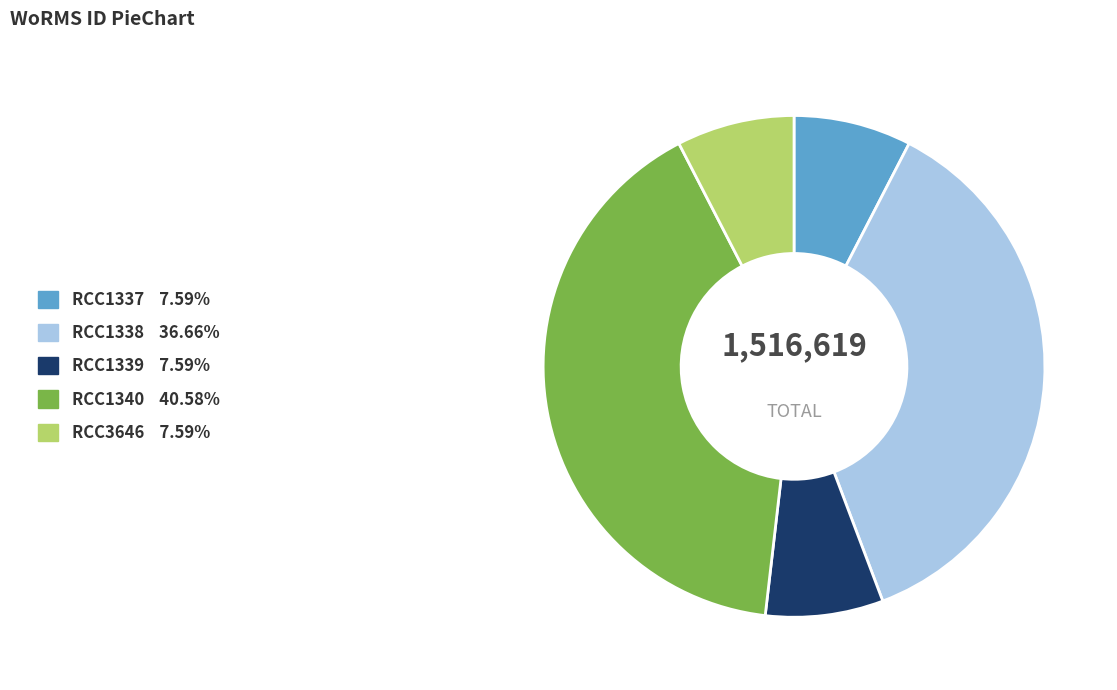

What is the ratio of the value at RCC1337 to the value at RCC3646?

1.0